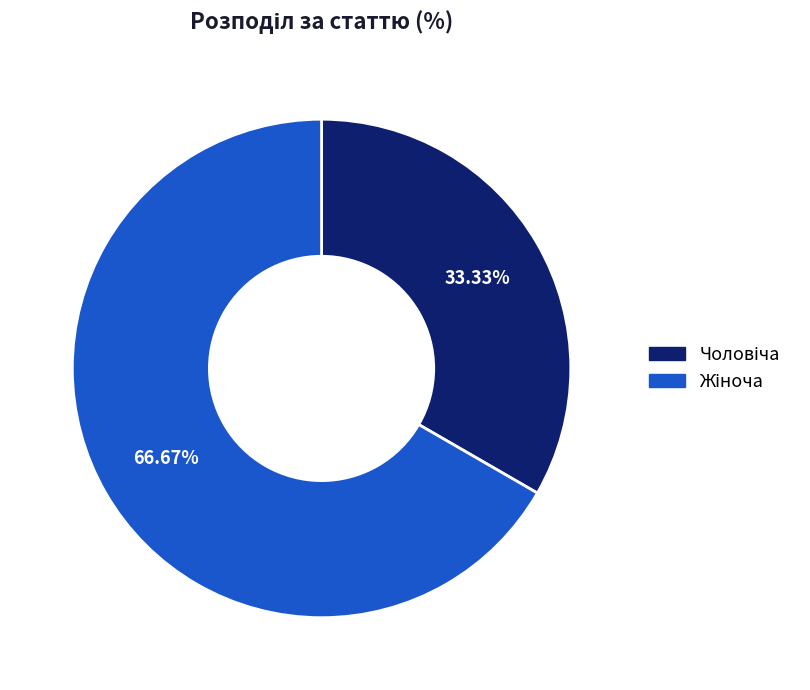

Count the number of slices in the pie.

2